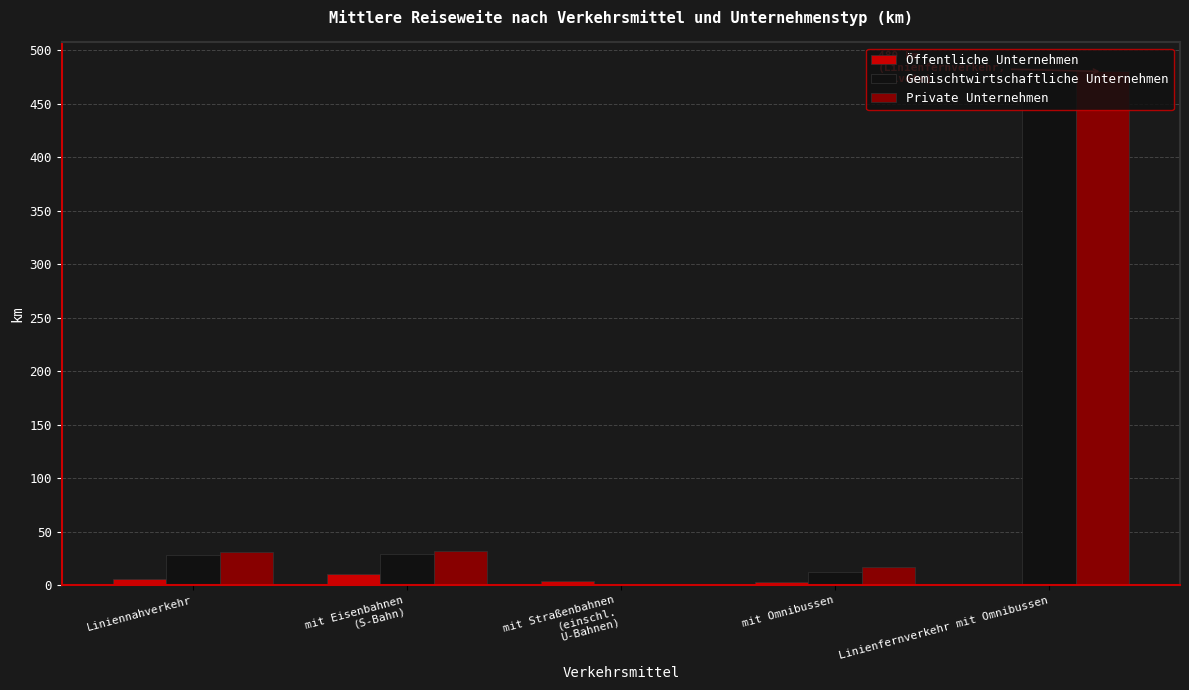

Is the value of Private Unternehmen at Liniennahverkehr greater than the value of Gemischtwirtschaftliche Unternehmen at mit Omnibussen?

Yes